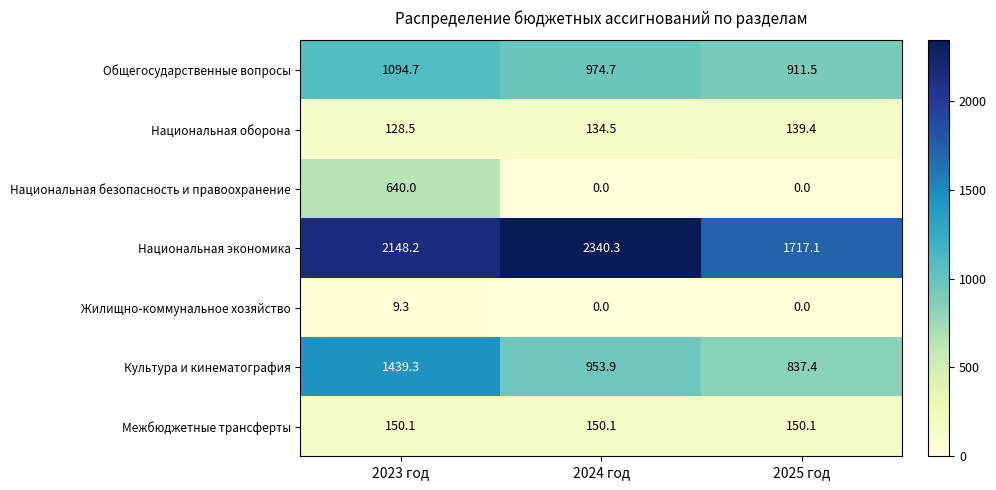

What is the spread (max minus min) of values at 2024 год?

2340.3